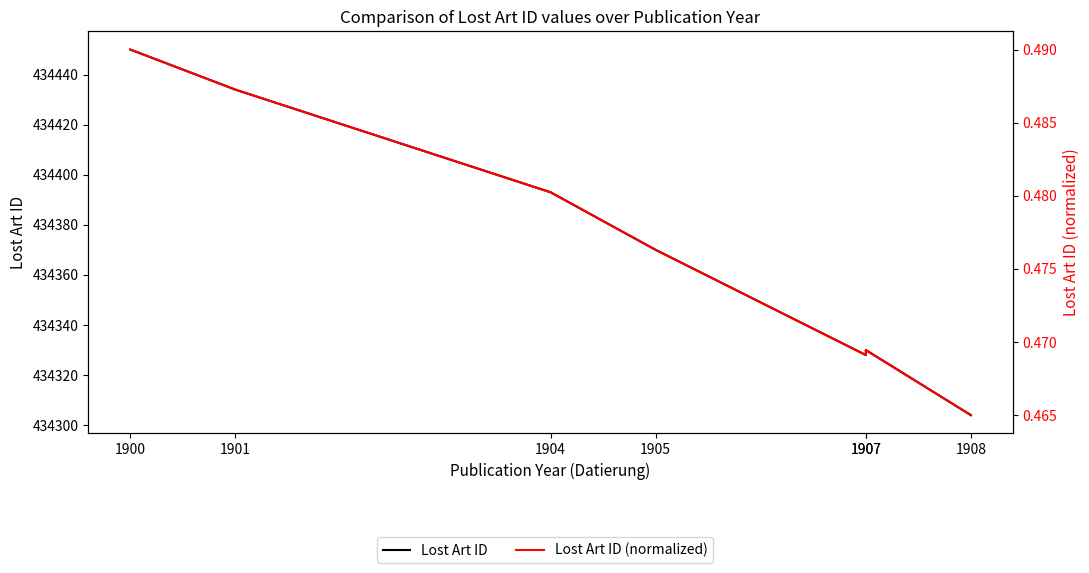

What is the spread (max minus min) of values at 1907?

434327.5